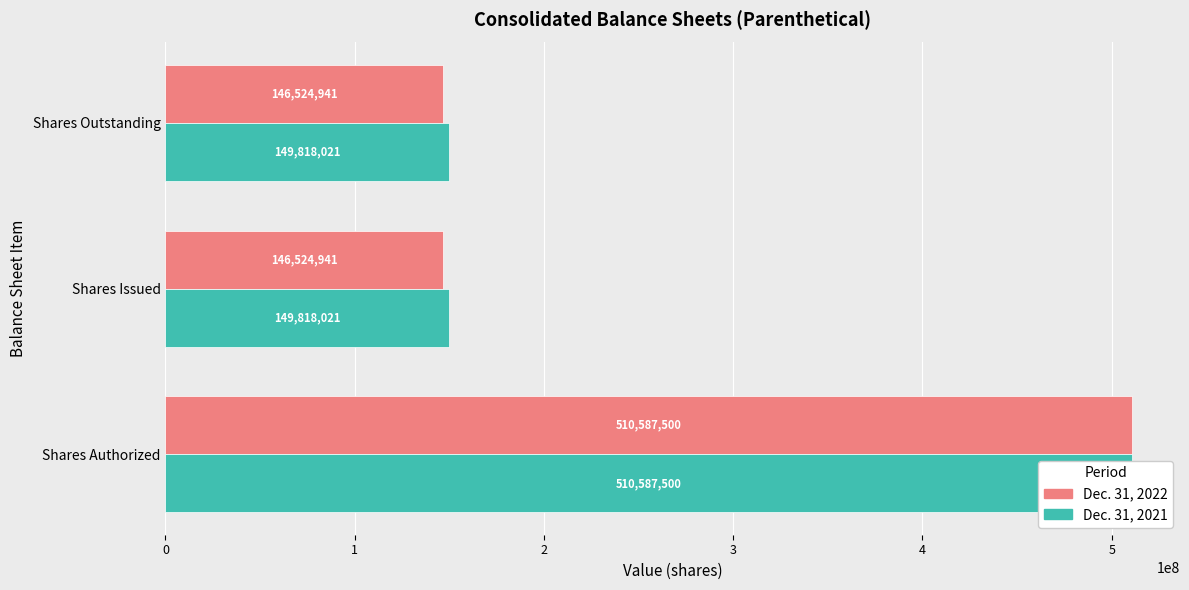

What is the difference between the maximum and second lowest values in the Dec. 31, 2022 series?

364062559